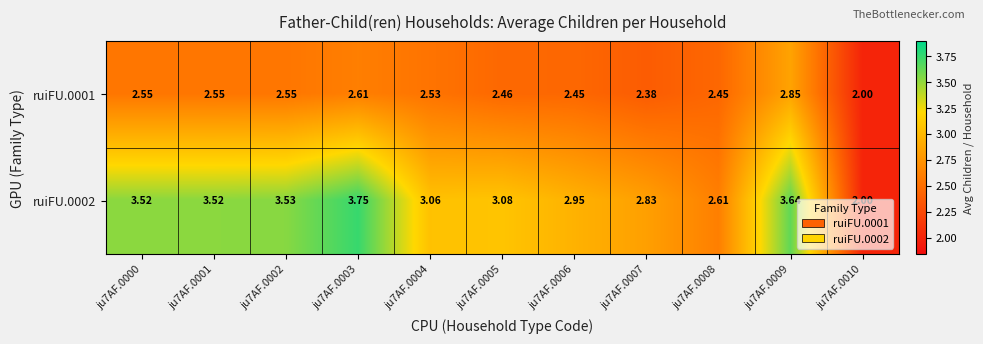

List the series in order of their overall mean, highest first.

ruiFU.0002, ruiFU.0001